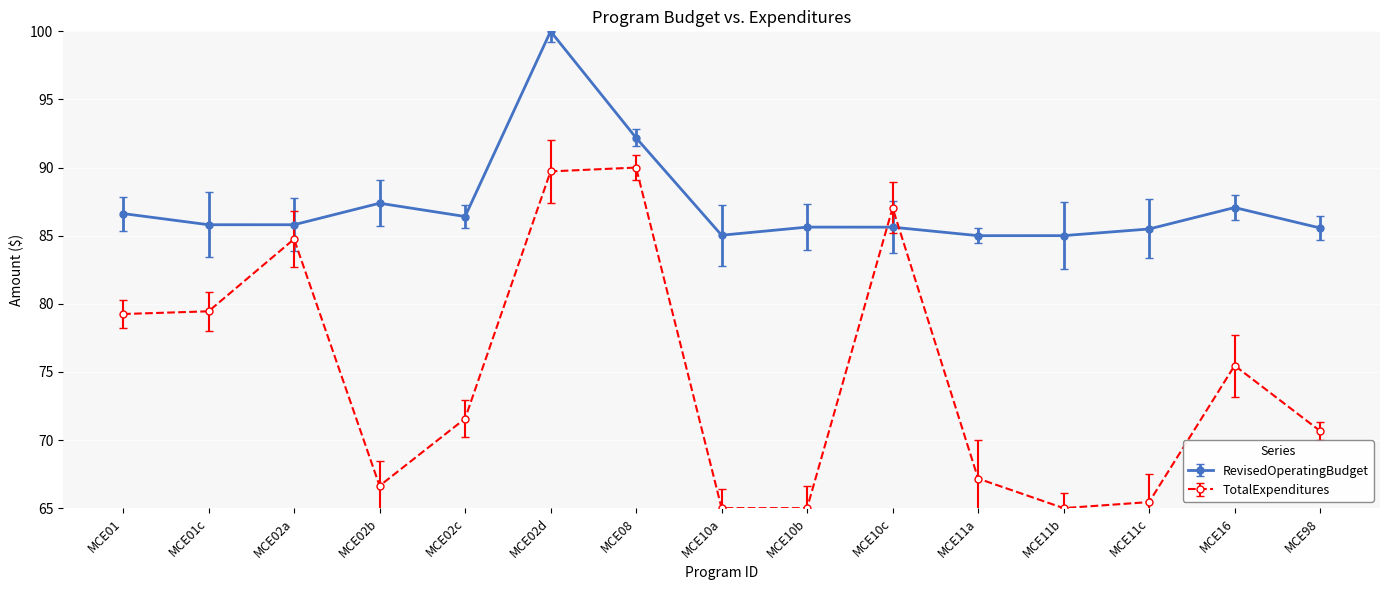

What position from the right is MCE02a?

13